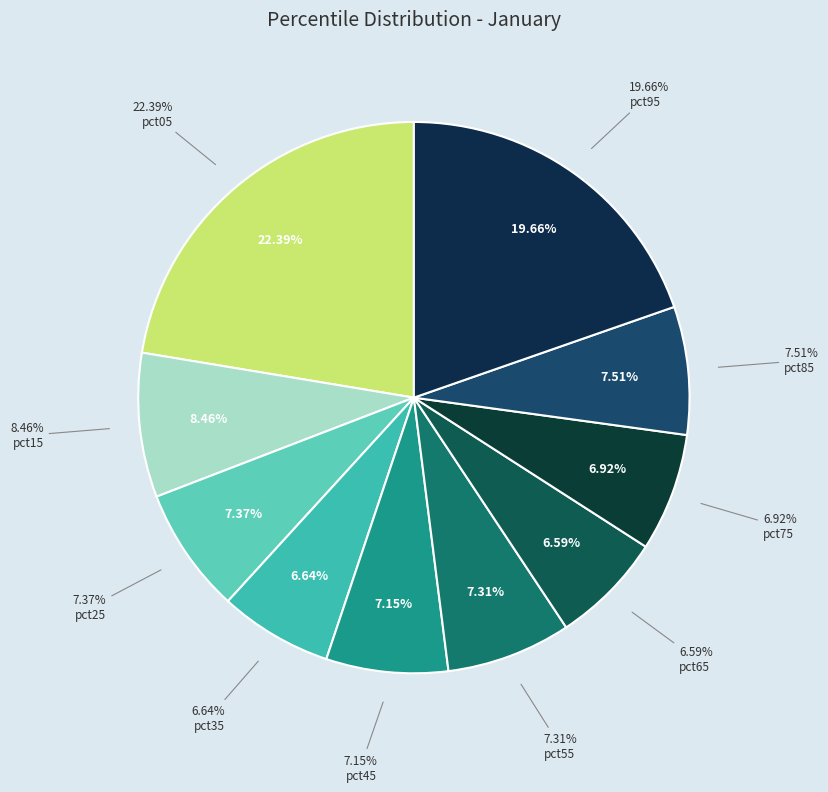

What is the total percentage of pct65 and pct05?

29.0%